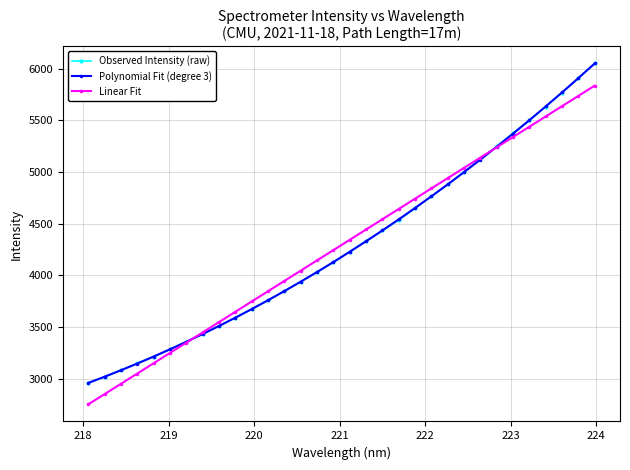

True or false: Linear Fit has more than 1 points higher than both neighbors.

False